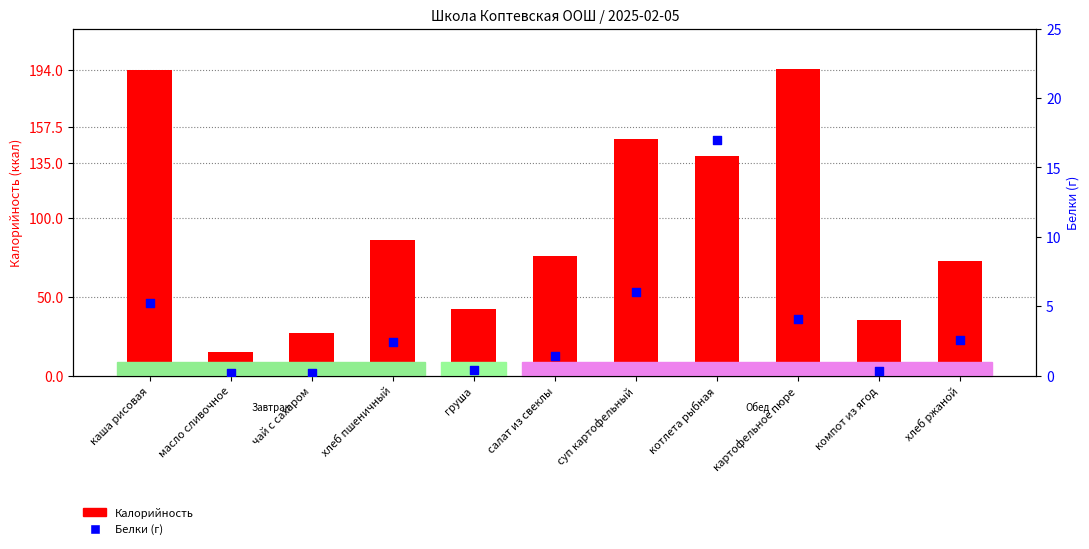

Is the value of Белки (г) at чай с сахаром greater than the value of Калорийность at груша?

No